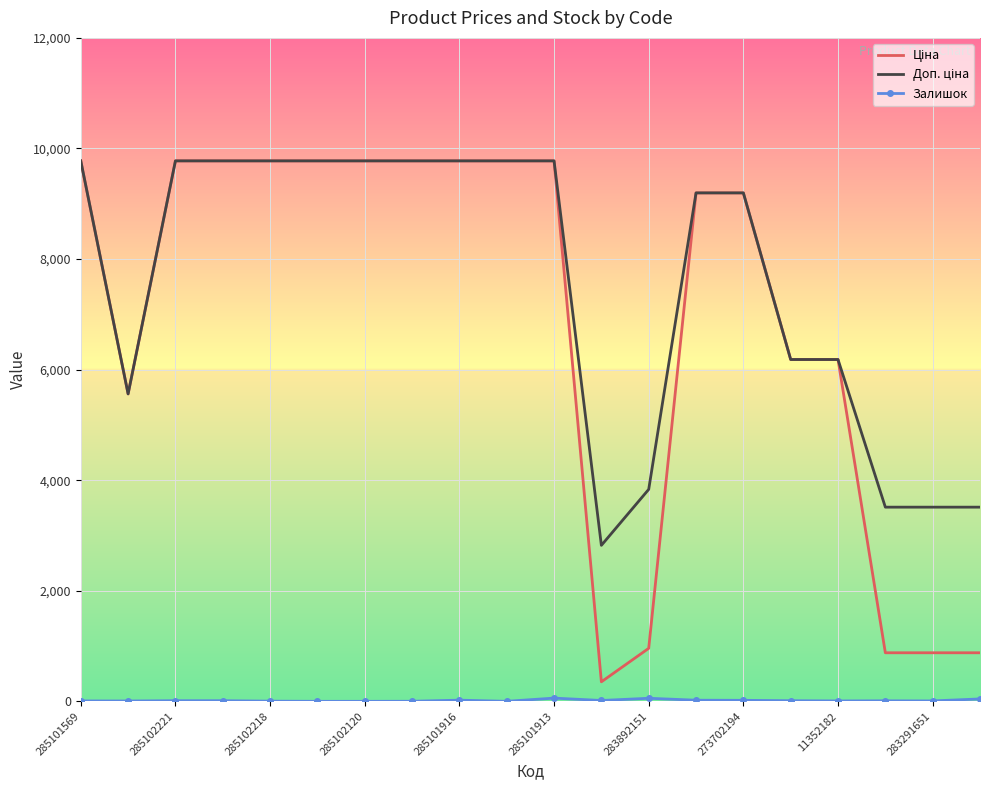

How many data points in Ціна are above 9775?

10